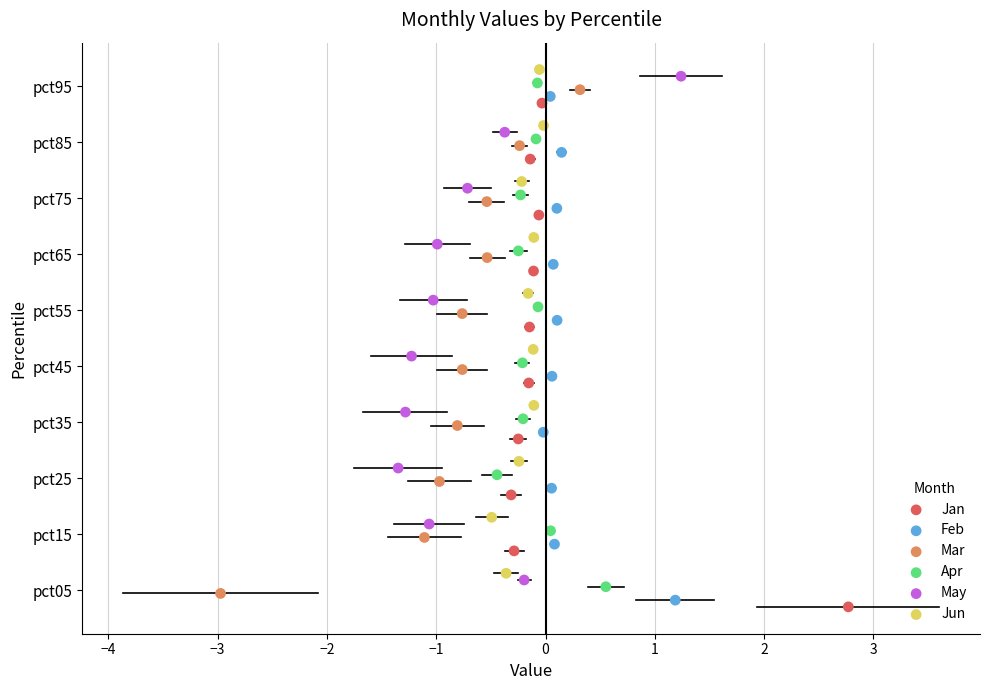

What are all the series names shown in the legend?

Jan, Feb, Mar, Apr, May, Jun